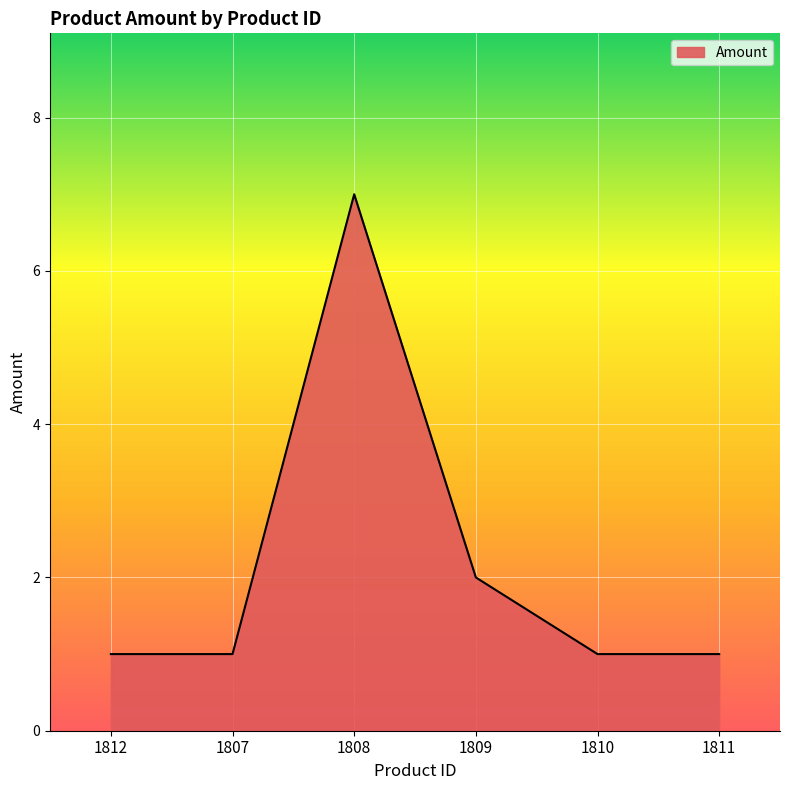

True or false: the data shows 5 at 1808.

False